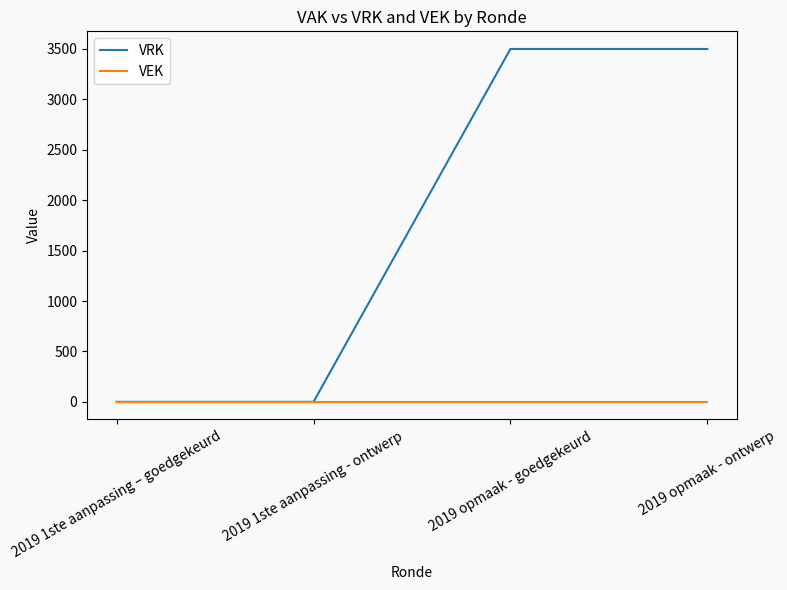

True or false: VEK has a value of 0 at 2019 opmaak - ontwerp.

True